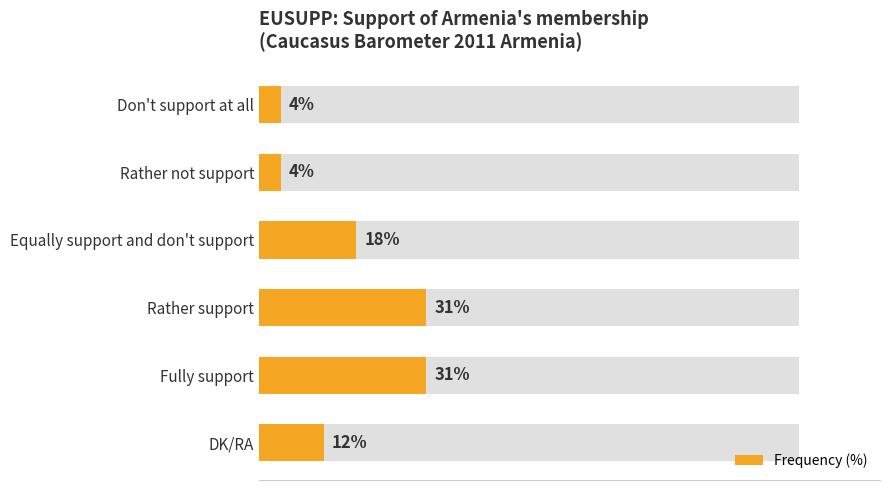

Count the number of values greater than 18.

2